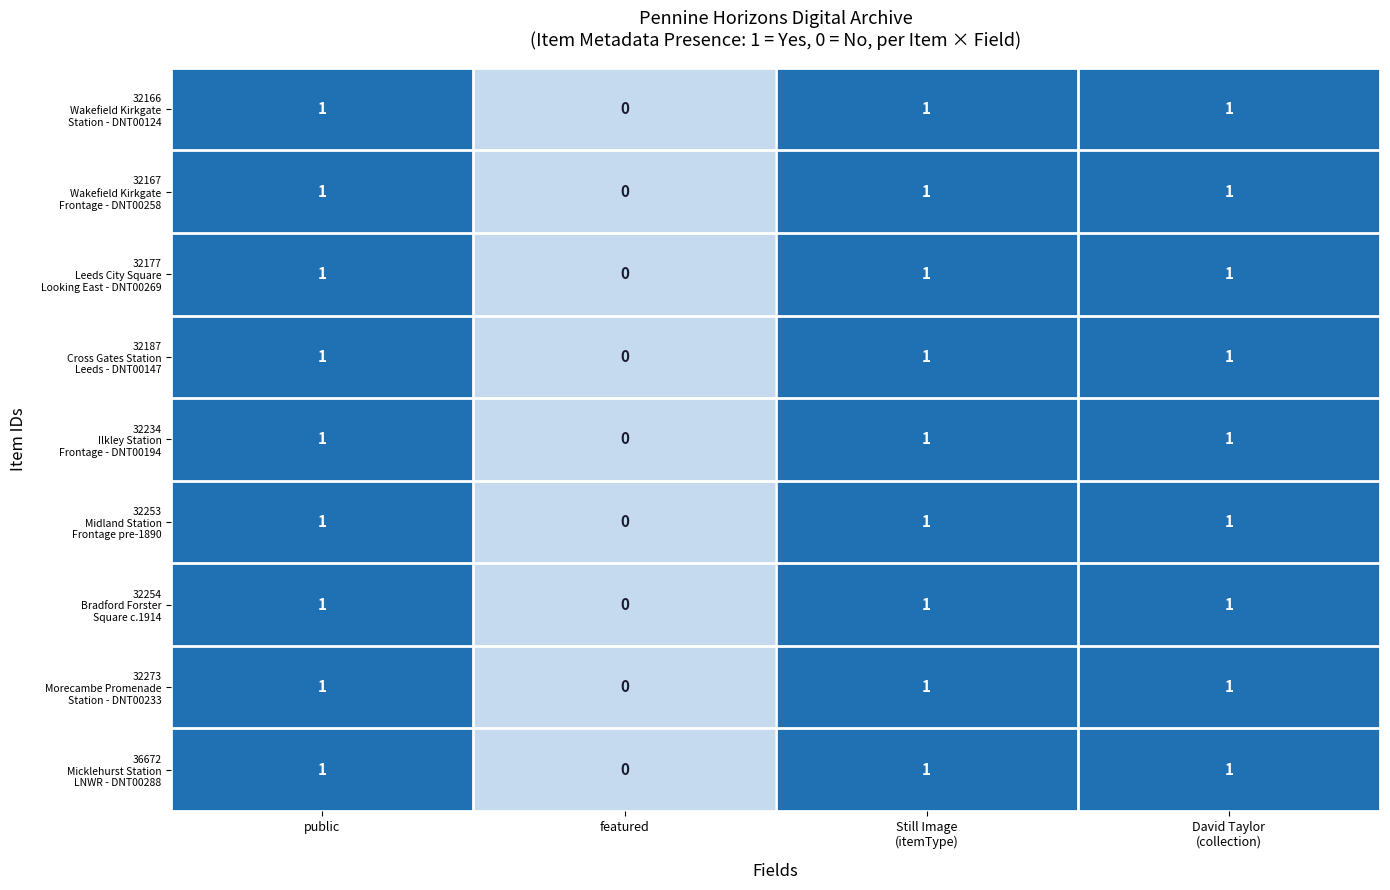

How many categories are shown in the chart?

4